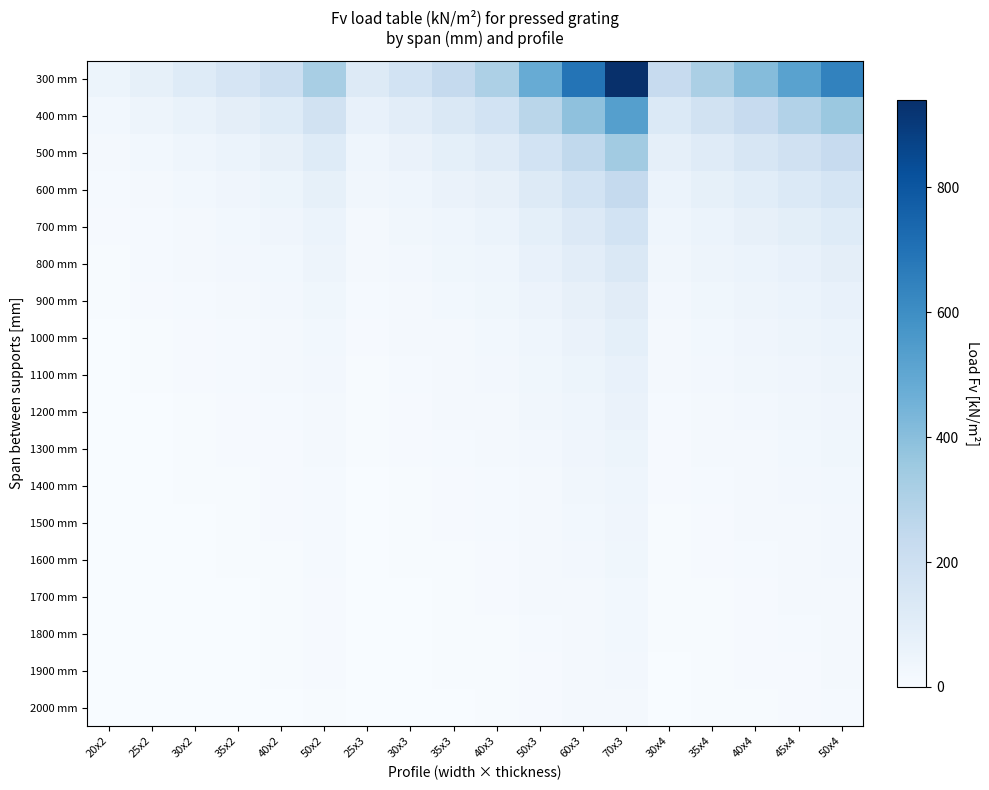

Reading left to right, extract all data points from this chart.

300 mm: 20x2=51.2	25x2=80.0	30x2=115.2	35x2=156.8	40x2=204.8	50x2=320.0	25x3=120.0	30x3=172.8	35x3=235.2	40x3=307.2	50x3=480.0	60x3=691.2	70x3=940.8	30x4=230.4	35x4=313.6	40x4=409.6	45x4=518.4	50x4=640.0
400 mm: 20x2=28.8	25x2=45.0	30x2=64.8	35x2=88.2	40x2=115.2	50x2=180.0	25x3=67.5	30x3=97.2	35x3=132.3	40x3=172.8	50x3=270.0	60x3=388.8	70x3=529.2	30x4=129.6	35x4=176.4	40x4=230.4	45x4=291.6	50x4=360.0
500 mm: 20x2=18.4	25x2=28.8	30x2=41.5	35x2=56.5	40x2=73.7	50x2=115.2	25x3=43.2	30x3=62.2	35x3=84.7	40x3=110.6	50x3=172.8	60x3=248.8	70x3=338.7	30x4=82.9	35x4=112.9	40x4=147.5	45x4=186.6	50x4=230.4
600 mm: 20x2=12.8	25x2=20.0	30x2=28.8	35x2=39.2	40x2=51.2	50x2=80.0	25x3=30.0	30x3=43.2	35x3=58.8	40x3=76.8	50x3=120.0	60x3=172.8	70x3=235.2	30x4=57.6	35x4=78.4	40x4=102.4	45x4=129.6	50x4=160.0
700 mm: 20x2=9.4	25x2=14.7	30x2=21.2	35x2=28.8	40x2=37.6	50x2=58.8	25x3=22.0	30x3=31.7	35x3=43.2	40x3=56.4	50x3=88.2	60x3=127.0	70x3=172.8	30x4=42.3	35x4=57.6	40x4=75.2	45x4=95.2	50x4=117.5
800 mm: 20x2=6.3	25x2=11.2	30x2=16.2	35x2=22.1	40x2=28.8	50x2=45.0	25x3=16.9	30x3=24.3	35x3=33.1	40x3=43.2	50x3=67.5	60x3=97.2	70x3=132.3	30x4=32.4	35x4=44.1	40x4=57.6	45x4=72.9	50x4=90.0
900 mm: 20x2=4.4	25x2=8.6	30x2=12.8	35x2=17.4	40x2=22.8	50x2=35.6	25x3=13.0	30x3=19.2	35x3=26.1	40x3=34.1	50x3=53.3	60x3=76.8	70x3=104.5	30x4=25.6	35x4=34.8	40x4=45.5	45x4=57.6	50x4=71.1
1000 mm: 20x2=3.2	25x2=6.3	30x2=10.4	35x2=14.1	40x2=18.4	50x2=28.8	25x3=9.4	30x3=15.6	35x3=21.2	40x3=27.6	50x3=43.2	60x3=62.2	70x3=84.7	30x4=20.7	35x4=28.2	40x4=36.9	45x4=46.7	50x4=57.6
1100 mm: 20x2=2.4	25x2=4.7	30x2=8.2	35x2=11.7	40x2=15.2	50x2=23.8	25x3=7.1	30x3=12.3	35x3=17.5	40x3=22.9	50x3=35.7	60x3=51.4	70x3=70.0	30x4=16.4	35x4=23.3	40x4=30.5	45x4=38.6	50x4=47.6
1200 mm: 20x2=1.9	25x2=3.6	30x2=6.3	35x2=9.8	40x2=12.8	50x2=20.0	25x3=5.5	30x3=9.4	35x3=14.7	40x3=19.2	50x3=30.0	60x3=43.2	70x3=58.8	30x4=12.6	35x4=19.6	40x4=25.6	45x4=32.4	50x4=40.0
1300 mm: 20x2=1.5	25x2=2.9	30x2=5.0	35x2=7.9	40x2=10.9	50x2=17.0	25x3=4.3	30x3=7.4	35x3=11.8	40x3=16.4	50x3=25.6	60x3=36.8	70x3=50.1	30x4=9.9	35x4=15.7	40x4=21.8	45x4=27.6	50x4=34.1
1400 mm: 20x2=1.2	25x2=2.3	30x2=4.0	35x2=6.3	40x2=9.4	50x2=14.7	25x3=3.4	30x3=6.0	35x3=9.4	40x3=14.1	50x3=22.0	60x3=31.7	70x3=43.2	30x4=7.9	35x4=12.6	40x4=18.8	45x4=23.8	50x4=29.4
1500 mm: 20x2=1.0	25x2=1.9	30x2=3.2	35x2=5.1	40x2=7.7	50x2=12.8	25x3=2.8	30x3=4.8	35x3=7.7	40x3=11.5	50x3=19.2	60x3=27.6	70x3=37.6	30x4=6.5	35x4=10.2	40x4=15.3	45x4=20.7	50x4=25.6
1600 mm: 20x2=0.8	25x2=1.5	30x2=2.7	35x2=4.2	40x2=6.3	50x2=11.2	25x3=2.3	30x3=4.0	35x3=6.3	40x3=9.4	50x3=16.9	60x3=24.3	70x3=33.1	30x4=5.3	35x4=8.4	40x4=12.6	45x4=17.9	50x4=22.5
1700 mm: 20x2=0.7	25x2=1.3	30x2=2.2	35x2=3.5	40x2=5.2	50x2=10.0	25x3=1.9	30x3=3.3	35x3=5.3	40x3=7.9	50x3=14.9	60x3=21.5	70x3=29.3	30x4=4.4	35x4=7.0	40x4=10.5	45x4=15.0	50x4=19.9
1800 mm: 20x2=0.6	25x2=1.1	30x2=1.9	35x2=3.0	40x2=4.4	50x2=8.6	25x3=1.6	30x3=2.8	35x3=4.5	40x3=6.6	50x3=13.0	60x3=19.2	70x3=26.1	30x4=3.7	35x4=5.9	40x4=8.8	45x4=12.6	50x4=17.3
1900 mm: 20x2=0.5	25x2=0.9	30x2=1.6	35x2=2.5	40x2=3.8	50x2=7.3	25x3=1.4	30x3=2.4	35x3=3.8	40x3=5.6	50x3=11.0	60x3=17.2	70x3=23.4	30x4=3.2	35x4=5.0	40x4=7.5	45x4=10.7	50x4=14.7
2000 mm: 20x2=0.4	25x2=0.8	30x2=1.4	35x2=2.2	40x2=3.2	50x2=6.3	25x3=1.2	30x3=2.0	35x3=3.2	40x3=4.8	50x3=9.4	60x3=15.6	70x3=21.2	30x4=2.7	35x4=4.3	40x4=6.5	45x4=9.2	50x4=12.6